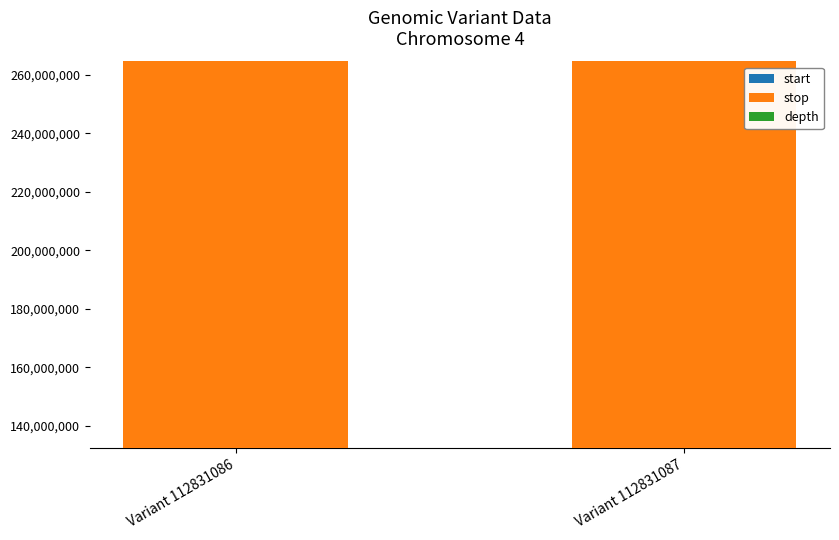

What are all the series names shown in the legend?

start, stop, depth